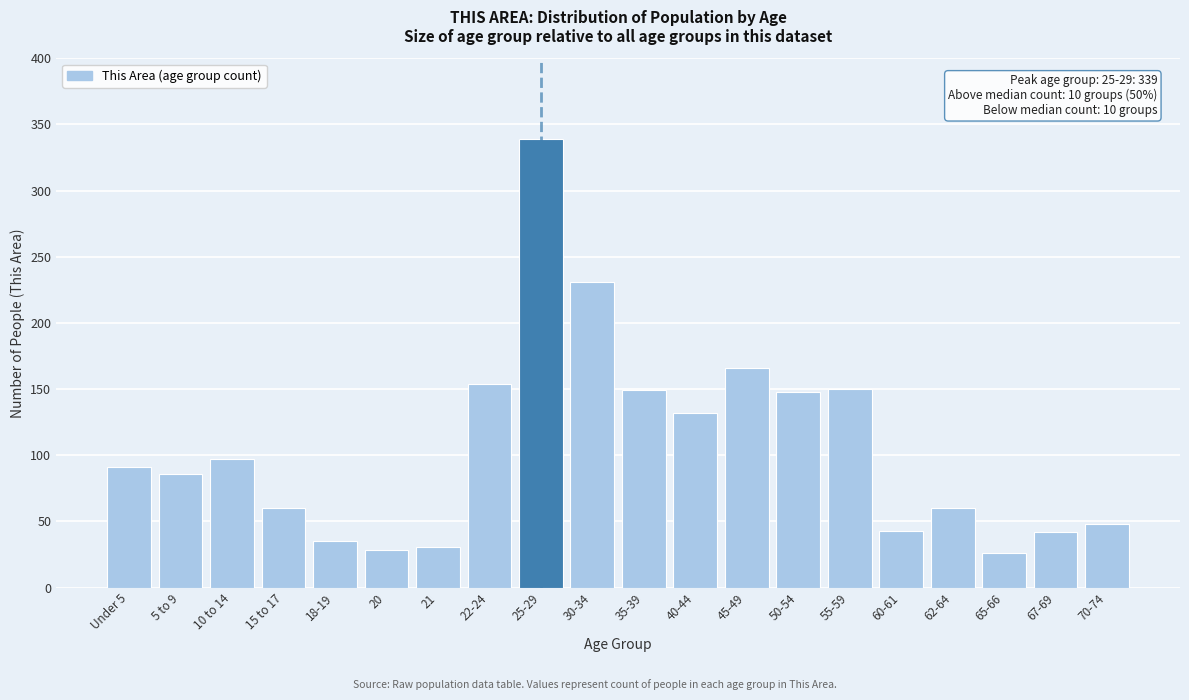

What is the value of the 16th bar from the left?

43